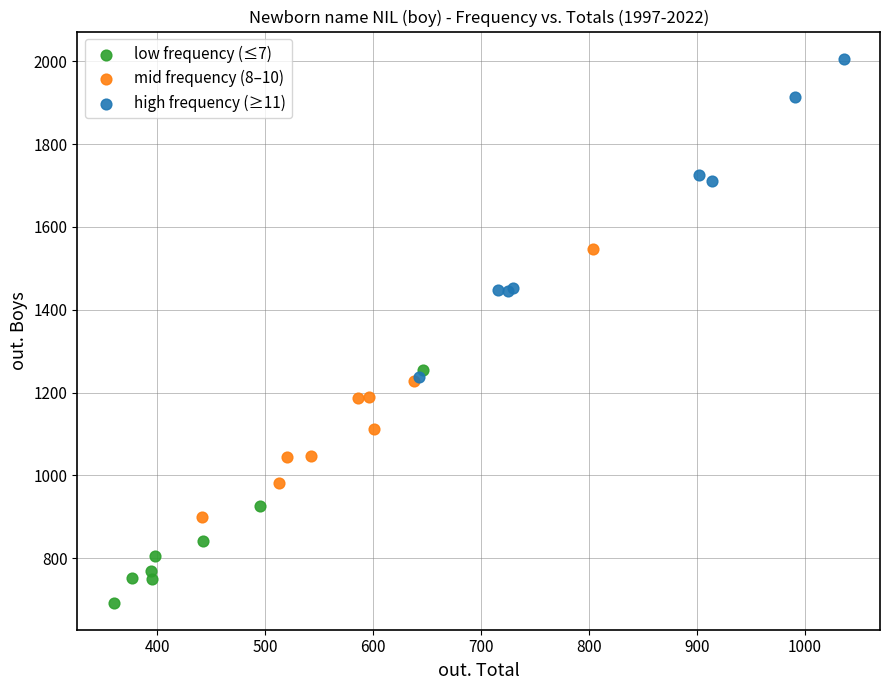

Which series reaches the maximum Y coordinate?

high frequency (≥11)